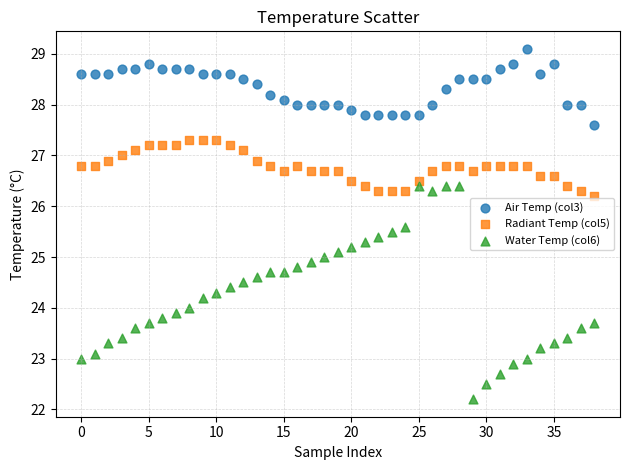

Which series contains the highest Y value?

Air Temp (col3)